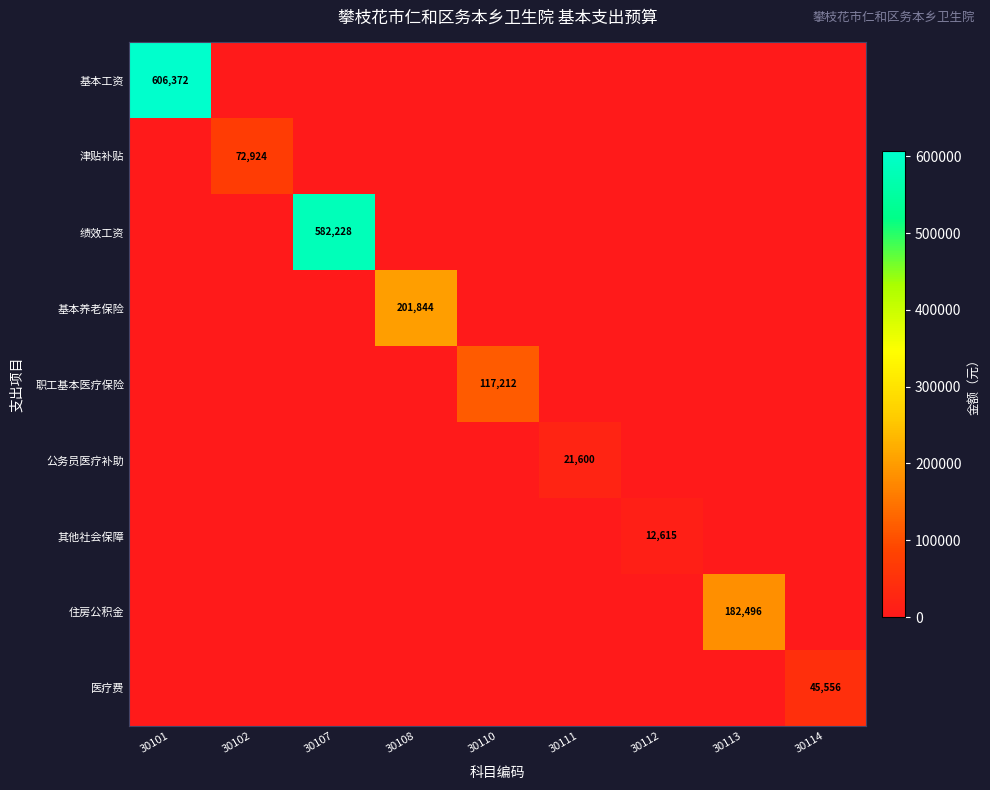

What is the greatest value displayed?

606372.0